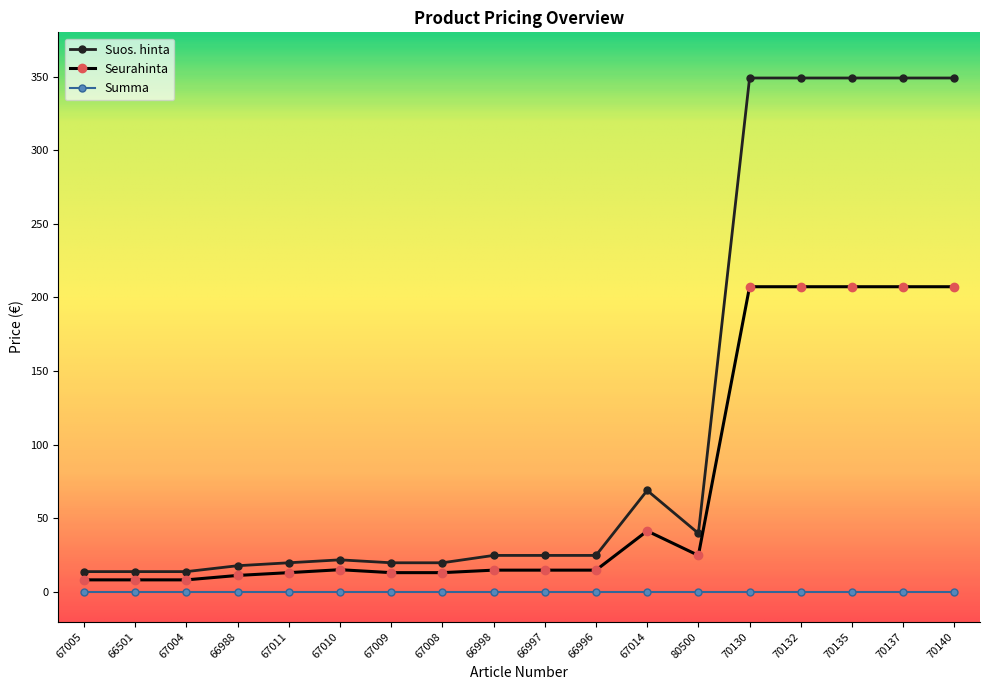

Where is Suos. hinta nearest to the value 181?

67014